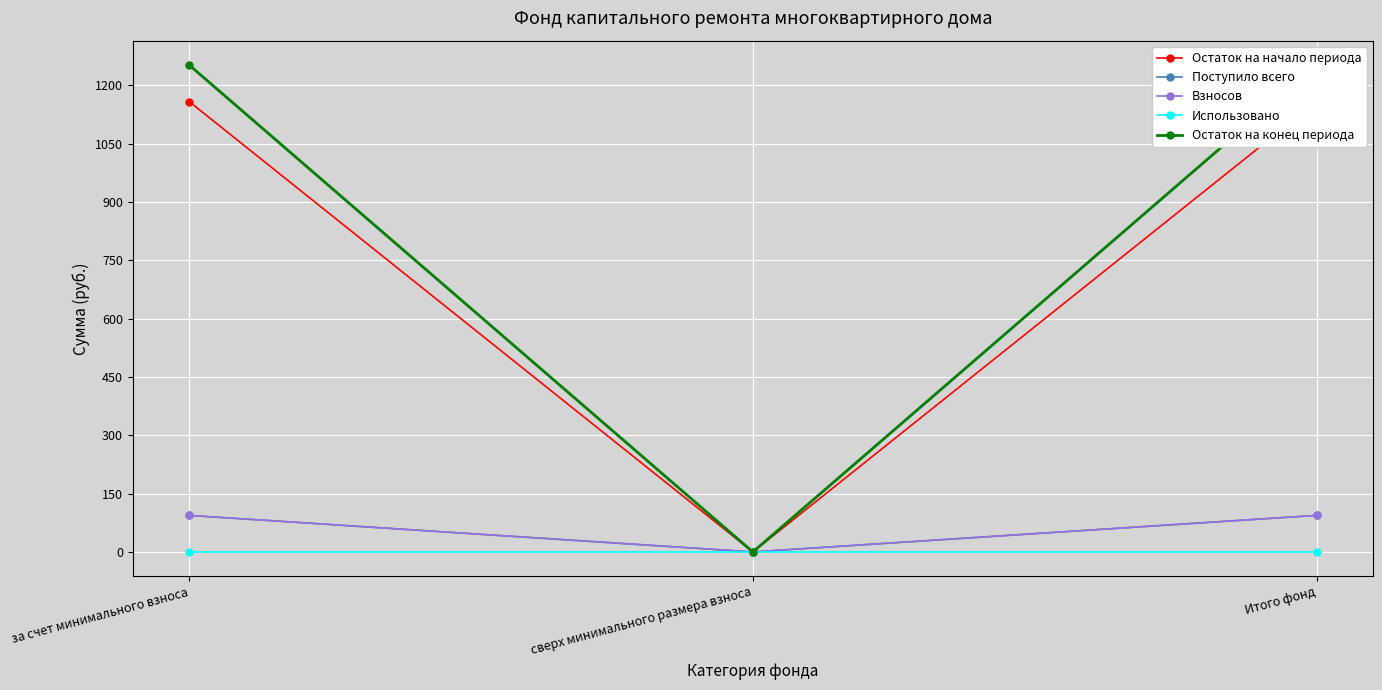

What position from the left is Итого фонд?

3